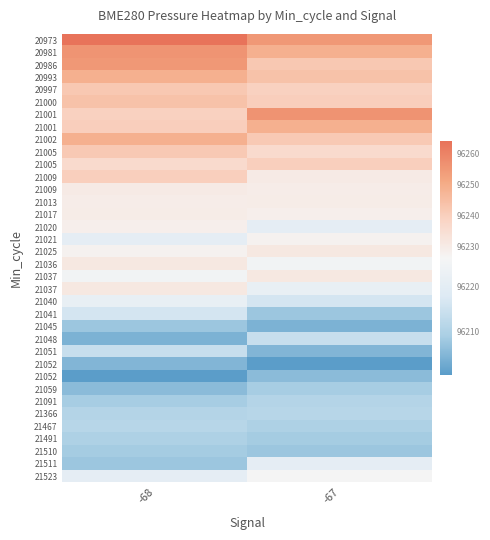

How many categories are shown in the chart?

2